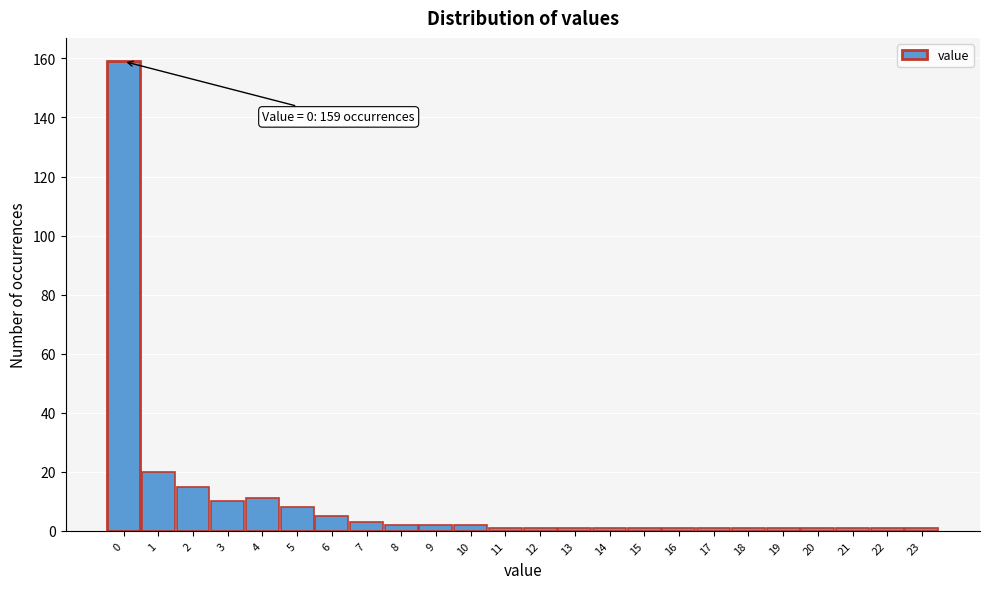

Reading right to left, list all the values displayed in this chart.

1	1	1	1	1	1	1	1	1	1	1	1	1	2	2	2	3	5	8	11	10	15	20	159